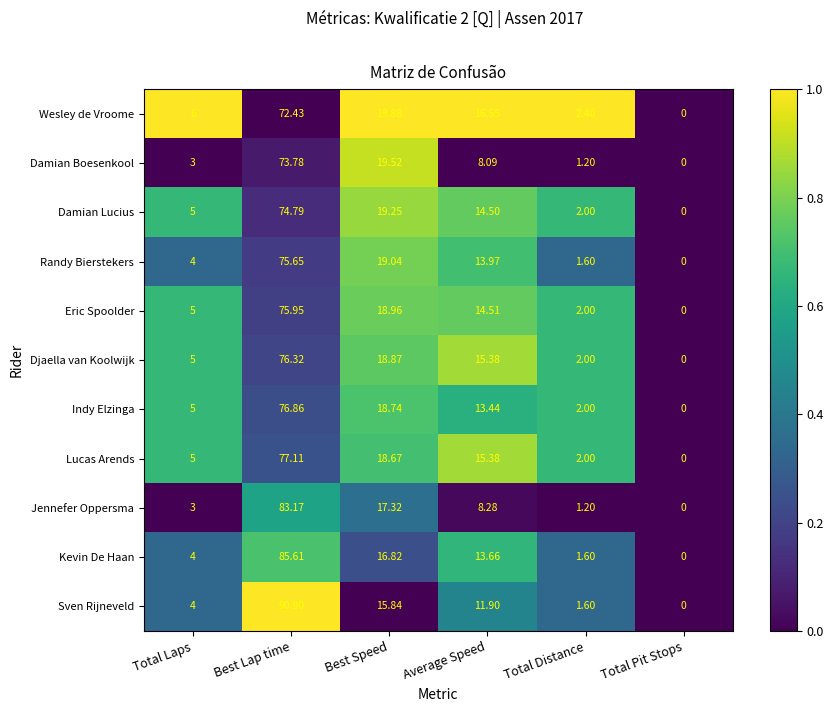

Which label corresponds to the largest value in the chart?

Best Lap time